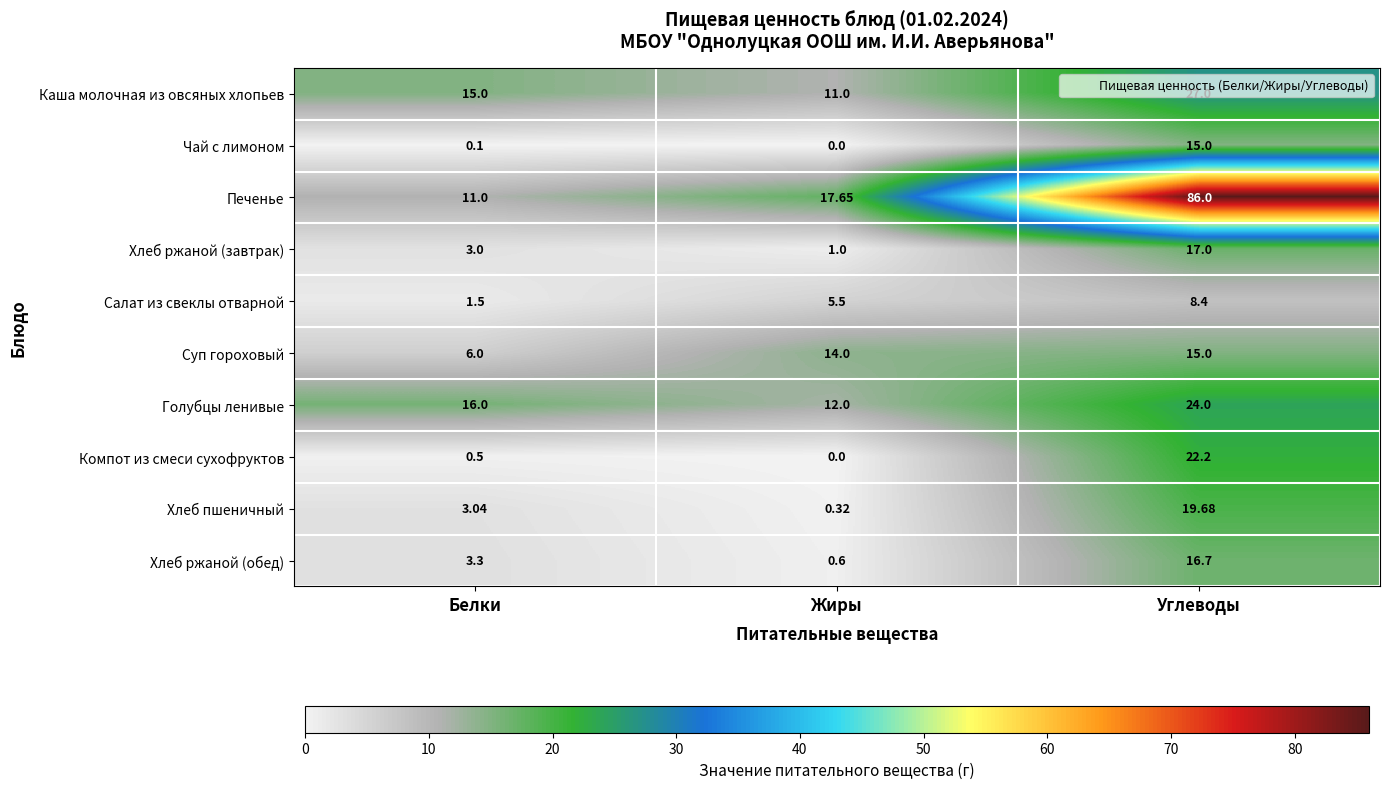

At which category does the chart reach its minimum across all series?

Жиры